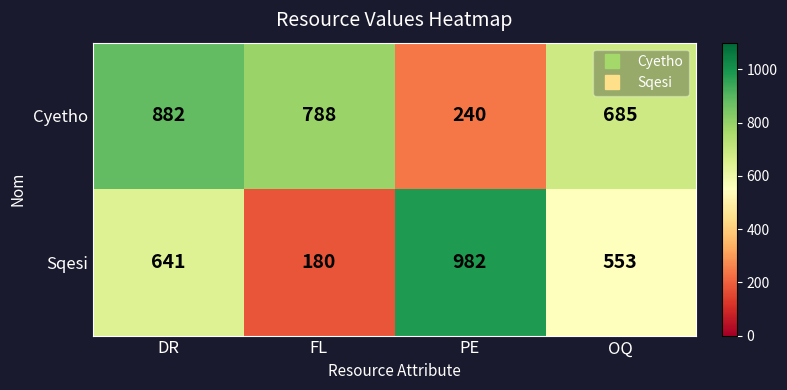

What is the sum of the Cyetho values at OQ and FL?

1473